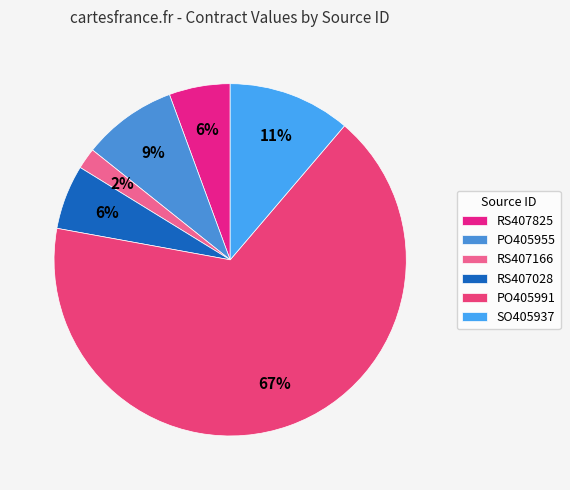

To the nearest percent, what is the difference between the RS407028 and PO405955 slice percentages?

3%